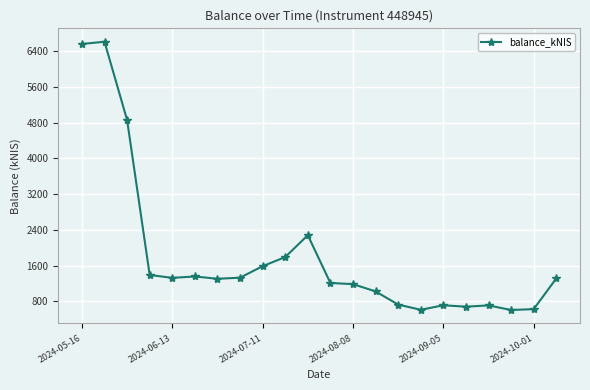

What is the average value?

1809.4